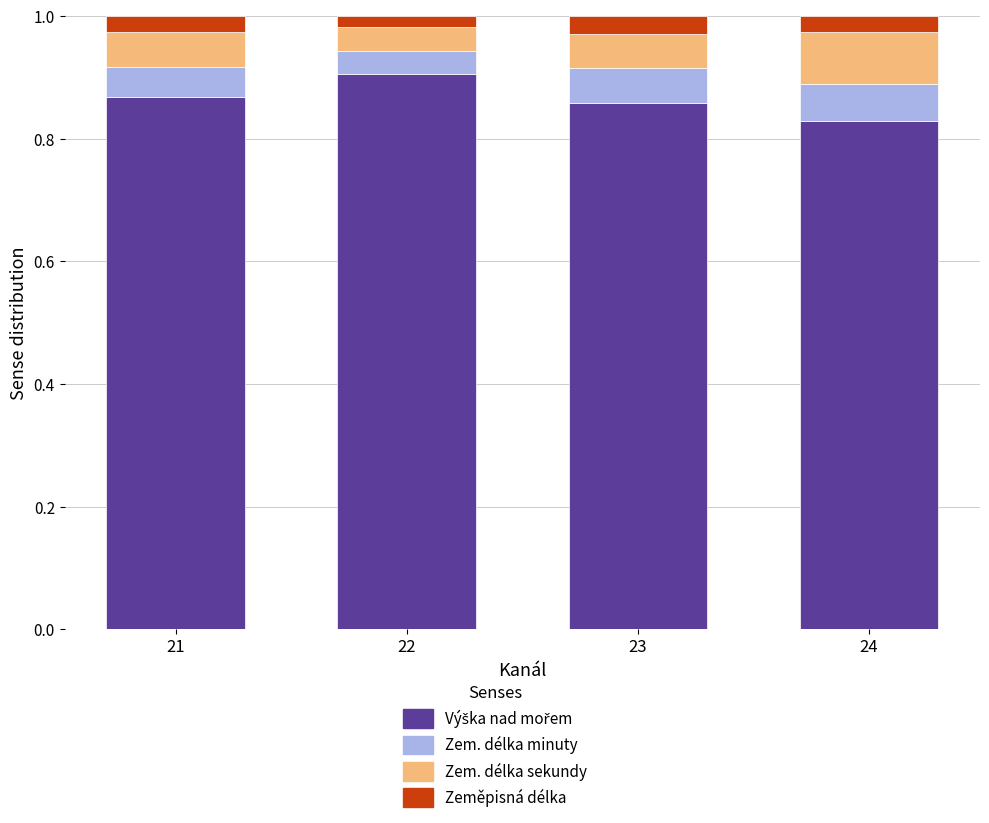

How many bars are there in total?

4